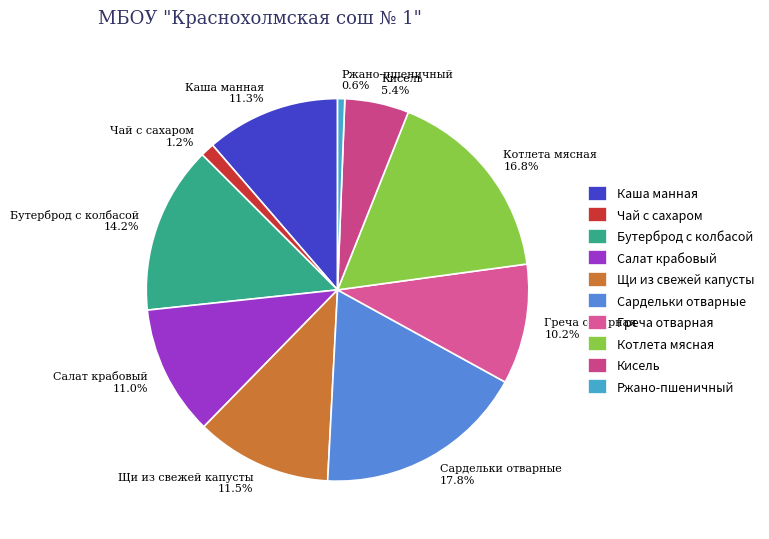

To the nearest percent, what is the average slice percentage?

10%